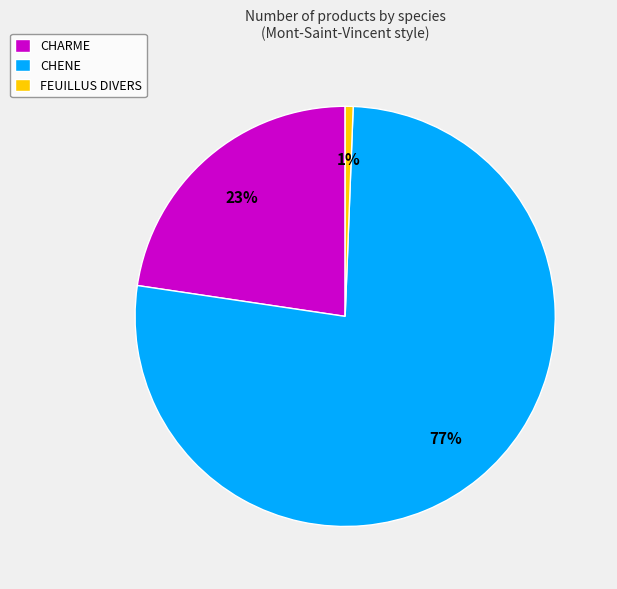

The CHENE slice represents 1% of the pie. True or false?

False